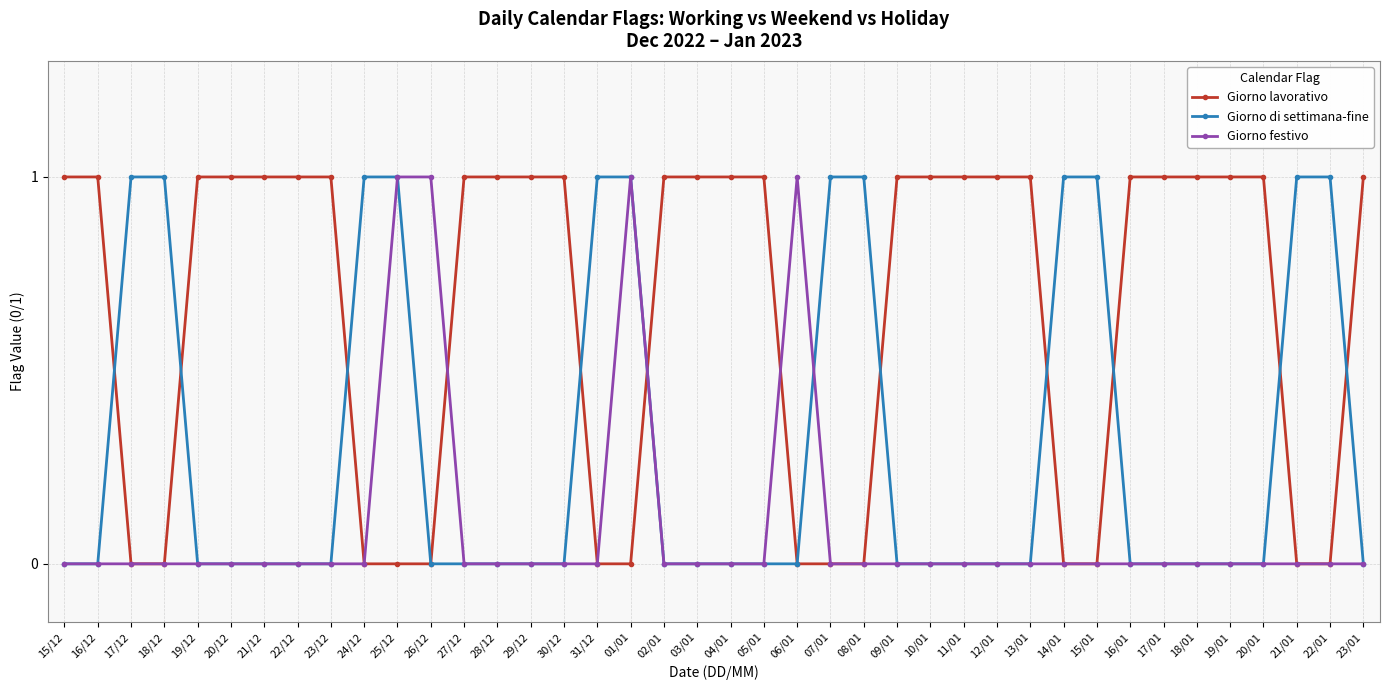

List the series in order of their overall mean, highest first.

Giorno lavorativo, Giorno di settimana-fine, Giorno festivo